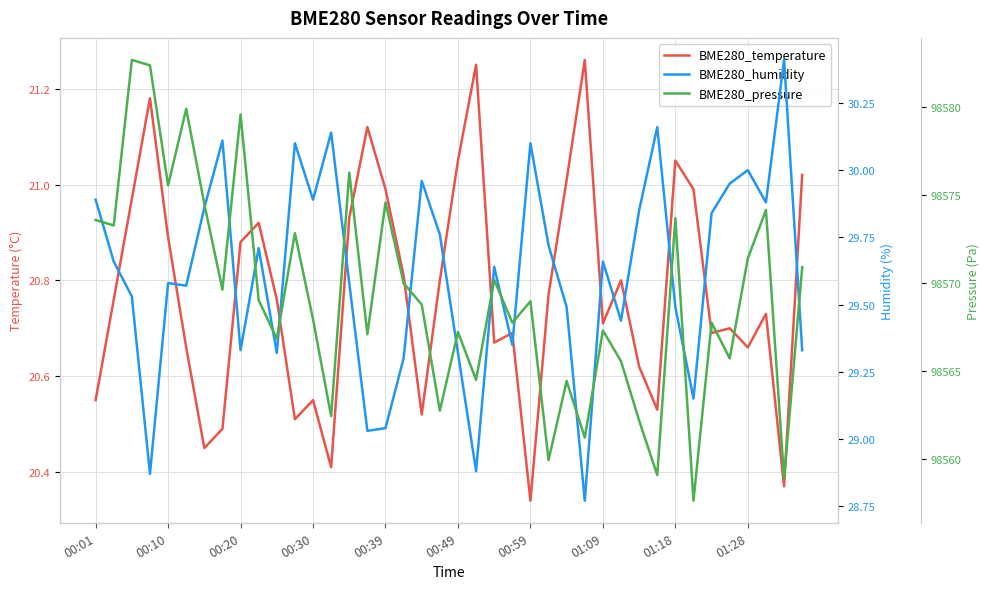

What is the difference between the highest and lowest values at 00:01?

98553.0